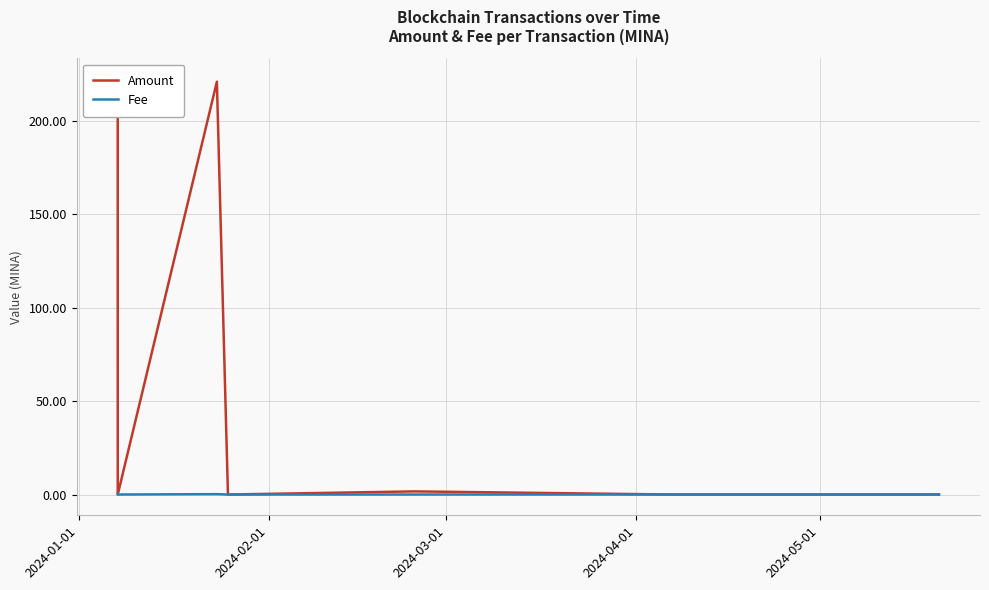

At how many categories does at least one series exceed 84?

2